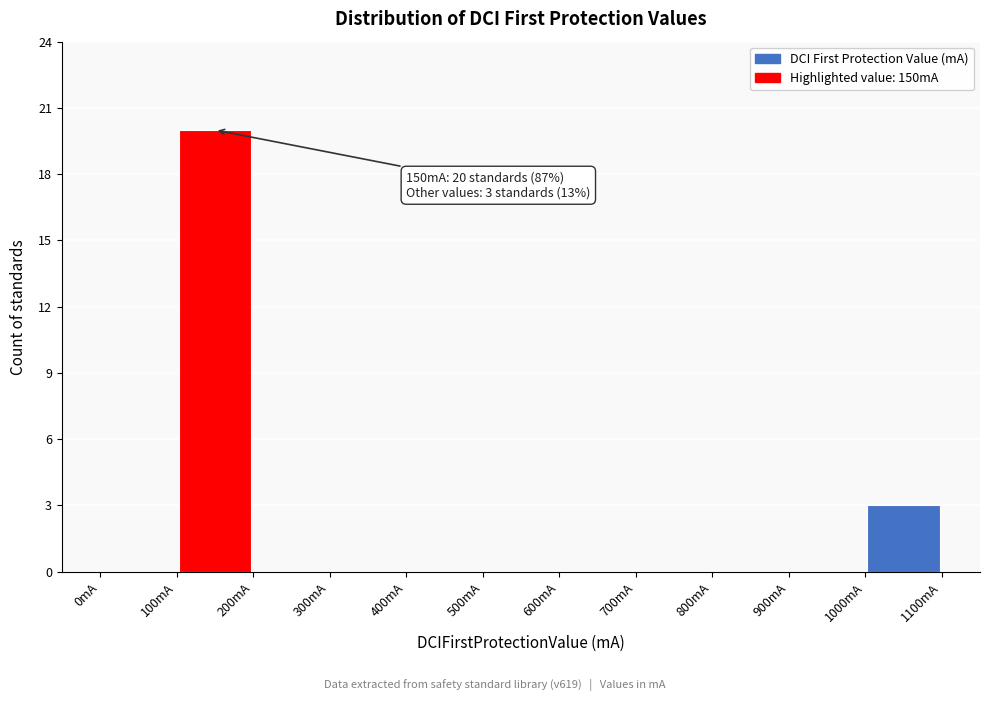

Which range on the x-axis has the tallest bar?

100 to 200